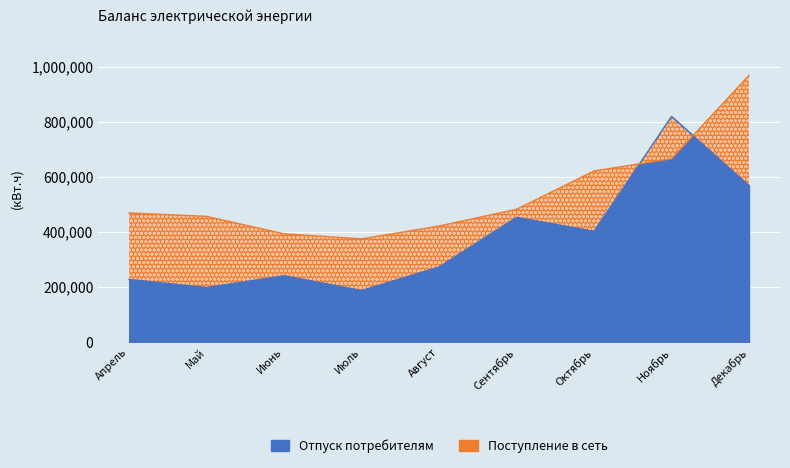

How many intersections are there between Отпуск потребителям and Поступление в сеть?

2